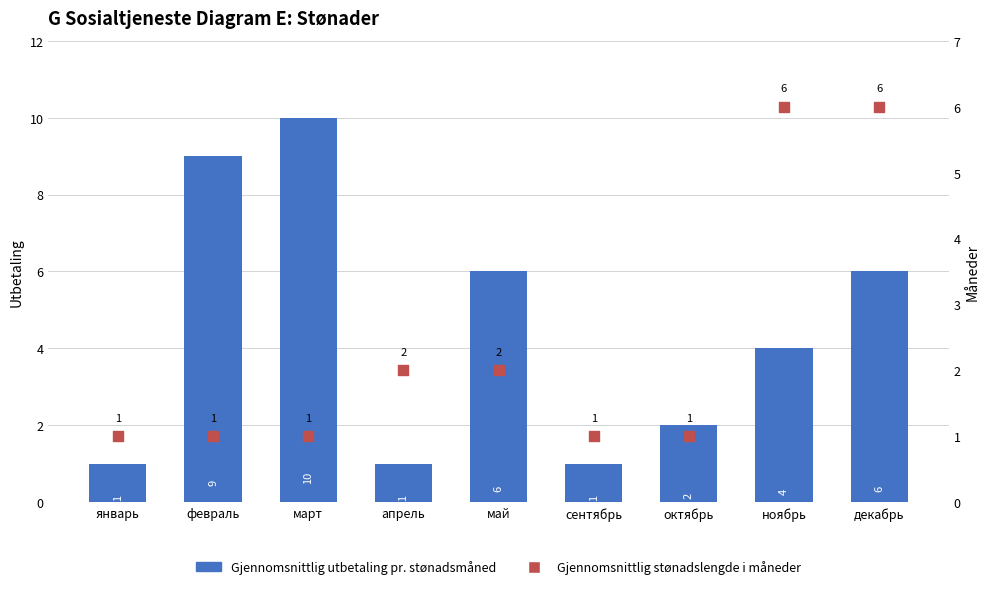

What are all the series names shown in the legend?

Gjennomsnittlig utbetaling pr. stønadsmåned, Gjennomsnittlig stønadslengde i måneder